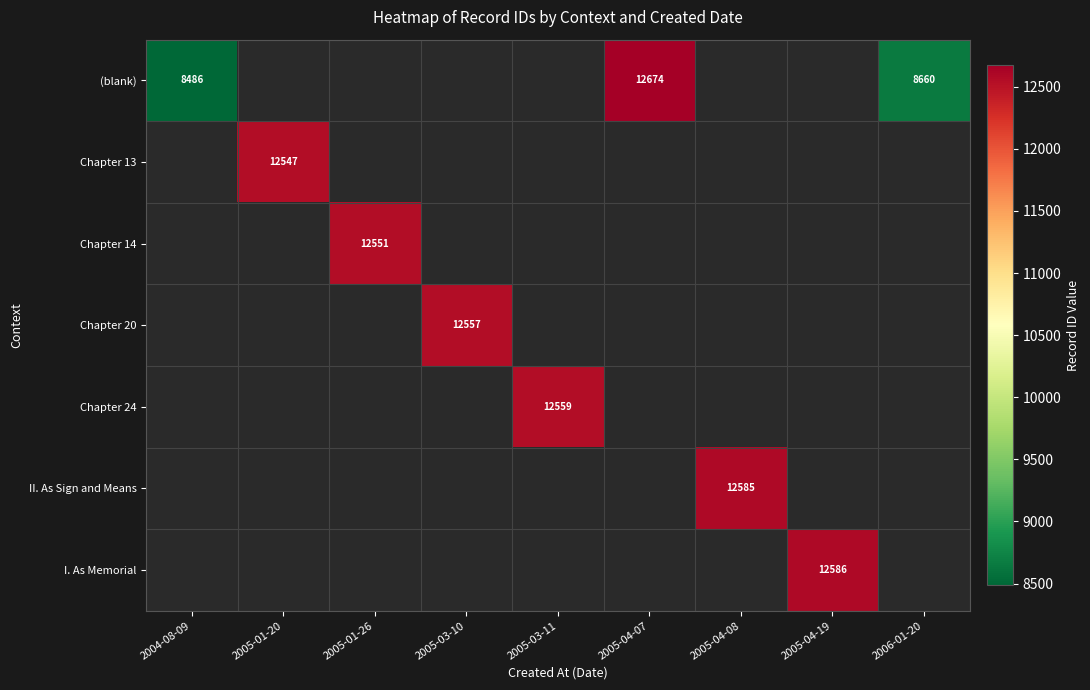

Is it true that (blank) equals 8486 at 2004-08-09?

True